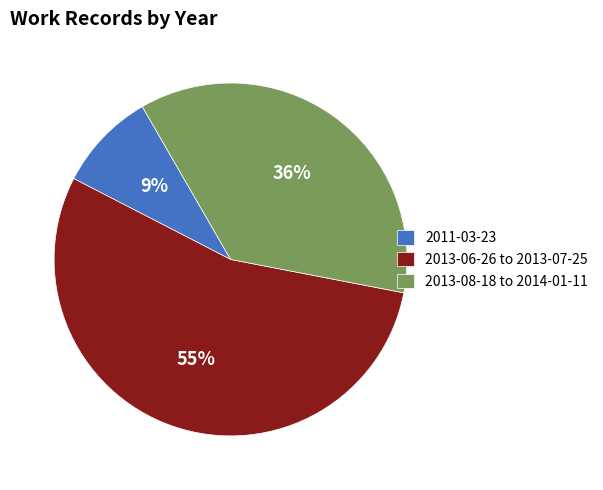

Which slice is the smallest?

2011-03-23